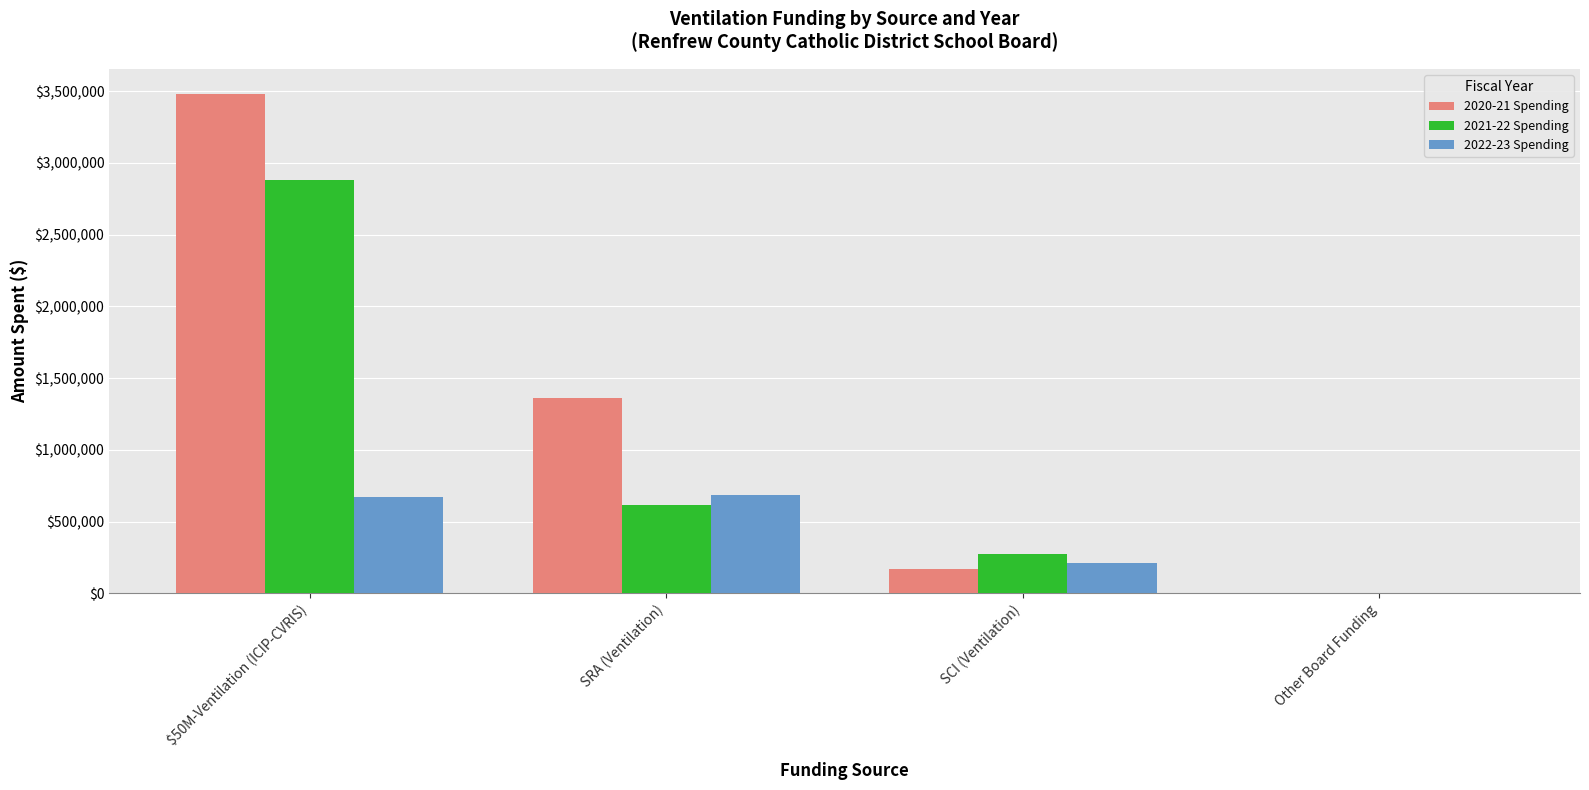

Is it true that 2022-23 Spending equals 212044.0 at SCI (Ventilation)?

True